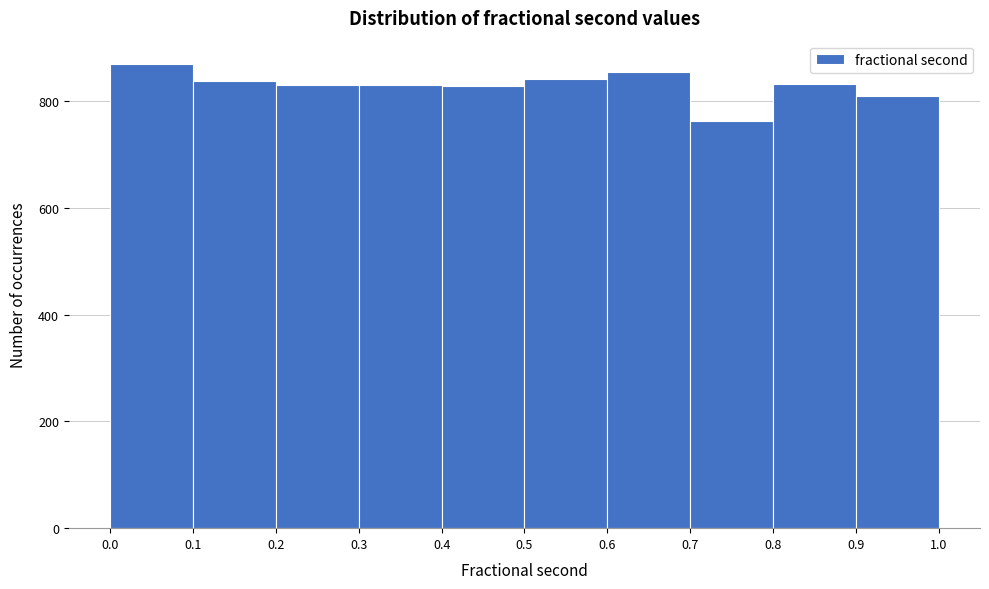

What is the height of the bar covering 0.6 to 0.7 on the x-axis? The values are not printed on the chart, so give them approximately, as read against the axis.

860